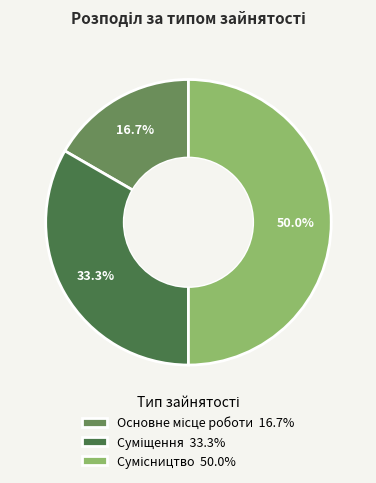

Combined, do Основне місце роботи and Сумісництво account for over 50%?

Yes